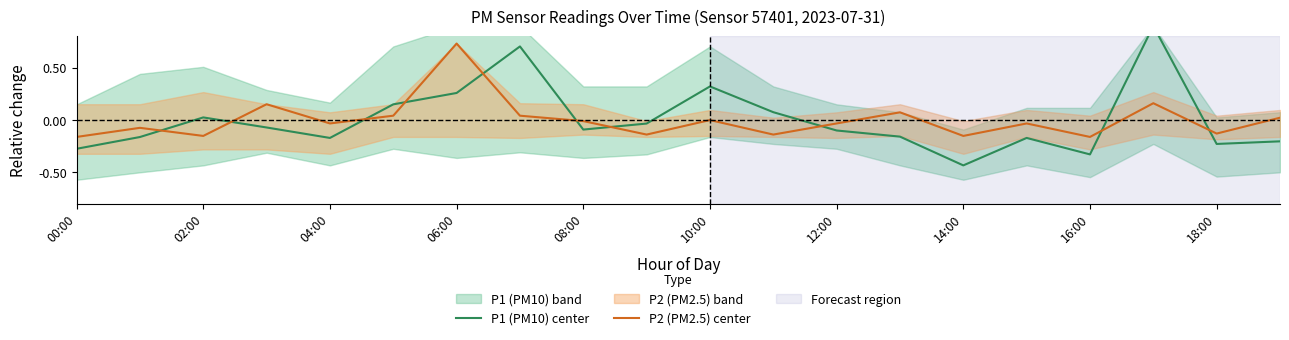

How many values in P1 (PM10) center are above zero?

7